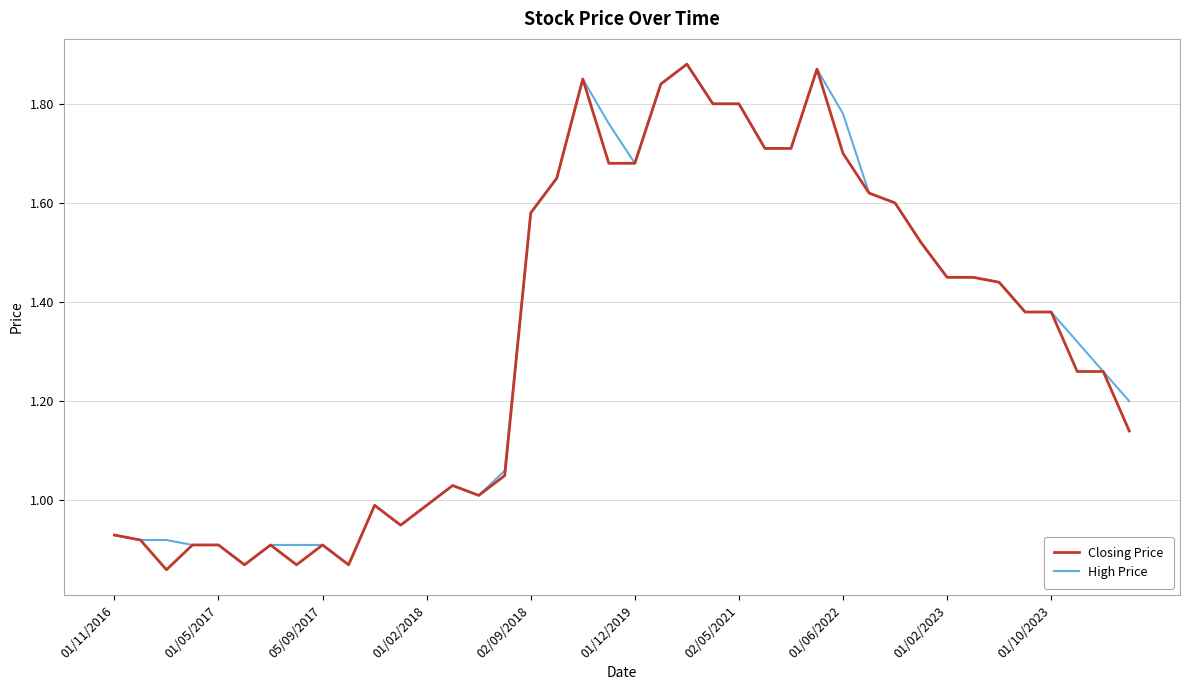

At which label does Closing Price first exceed 1?

13